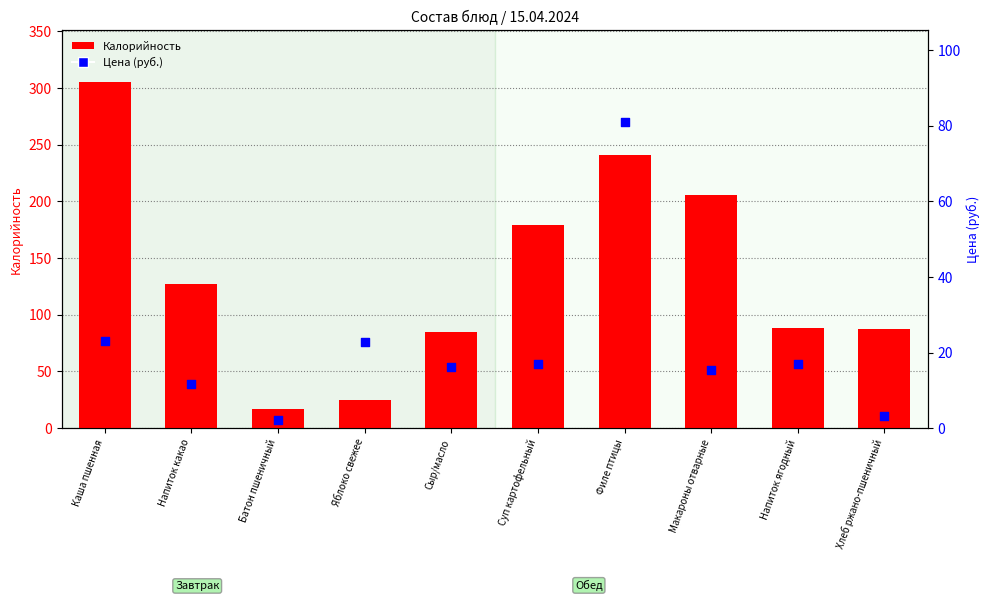

What are all the series names shown in the legend?

Калорийность, Цена (руб.)